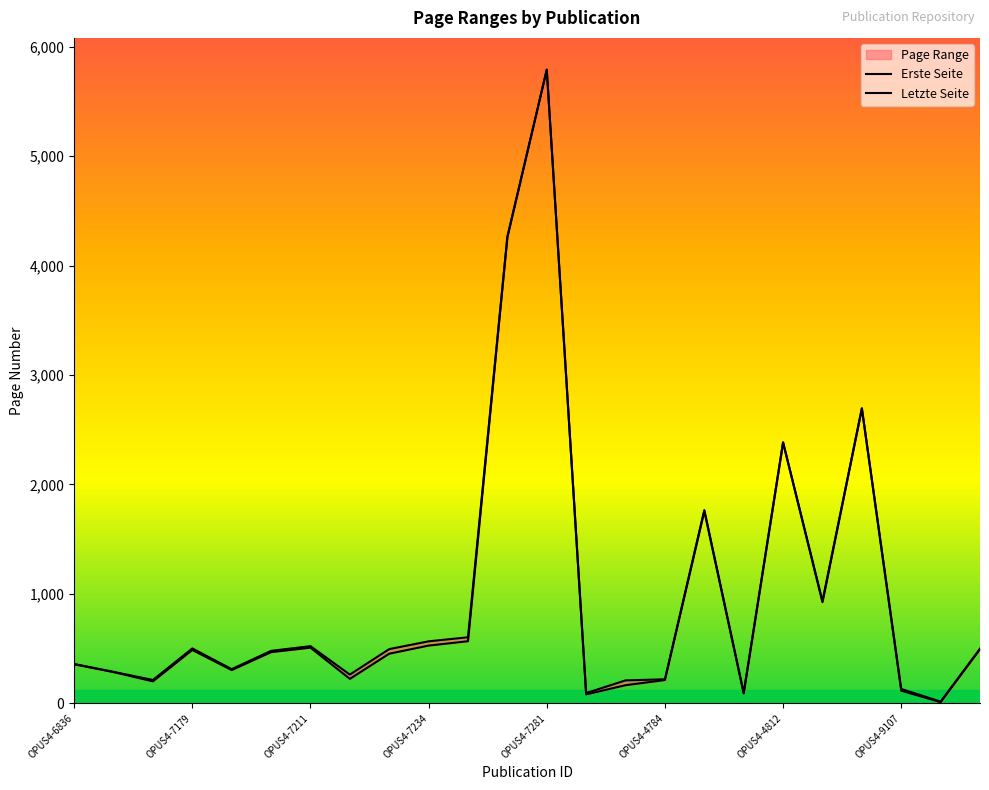

What is the approximate value of Erste Seite at OPUS4-8351?

494